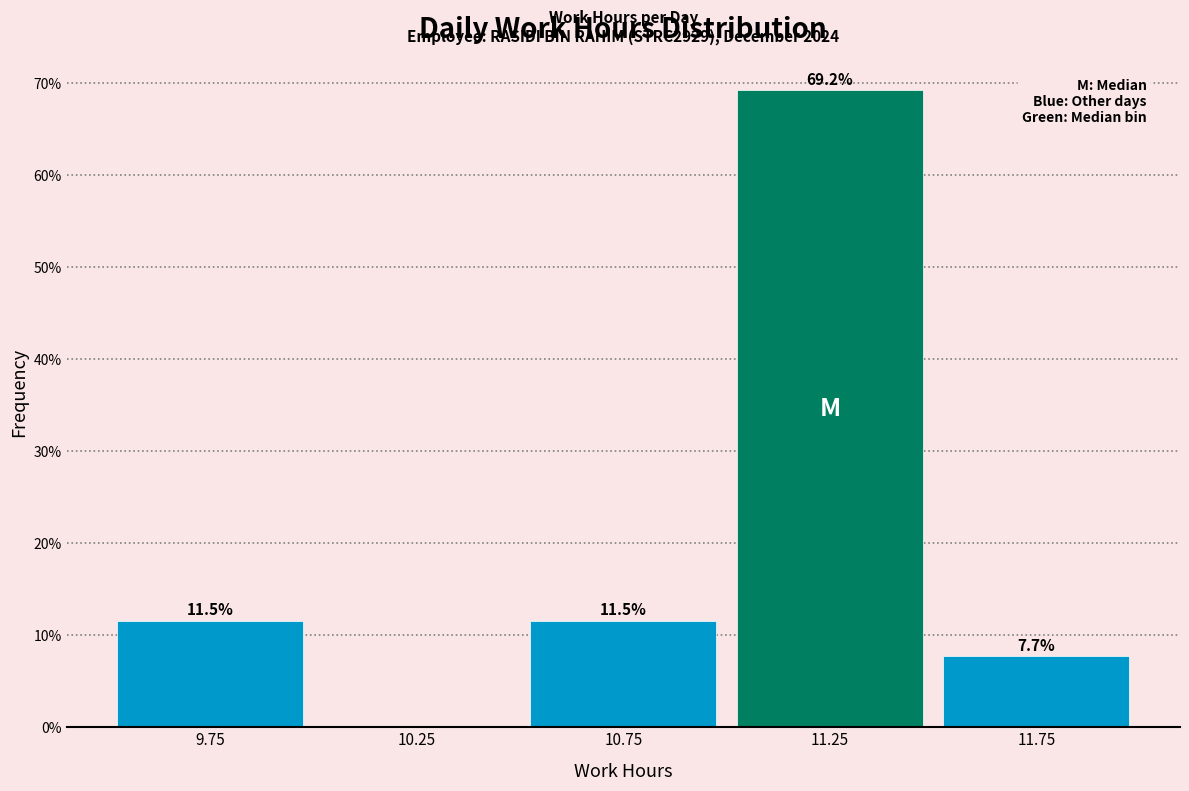

Which range on the x-axis has the tallest bar?

11.0 to 11.5